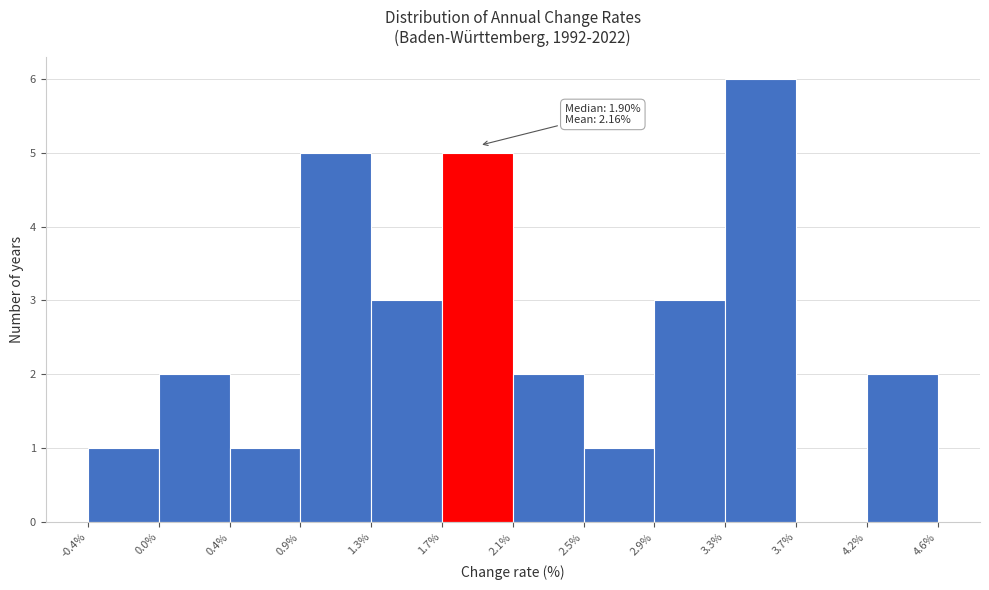

Over which range of the x-axis is the bar tallest?

3.3% to 3.7%